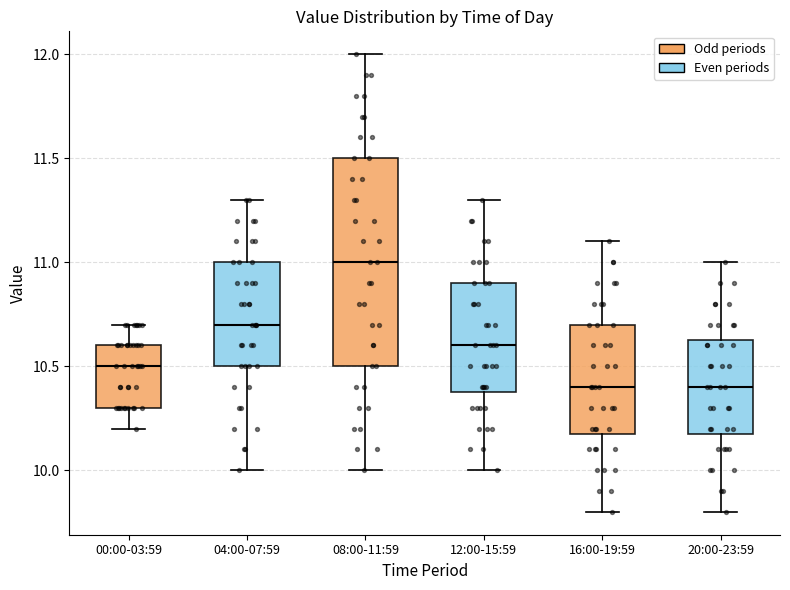

Which box is the tallest, from its lower edge to its upper edge?

08:00-11:59